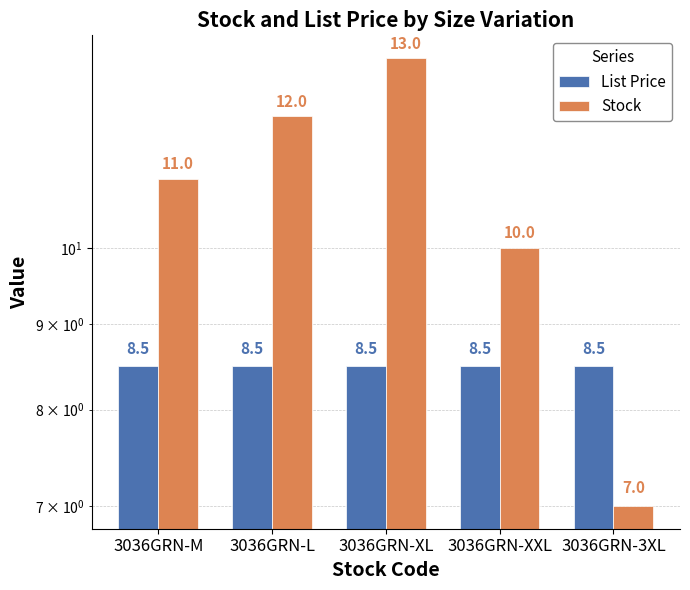

The List Price series shows 8.5 at 3036GRN-M. True or false?

True